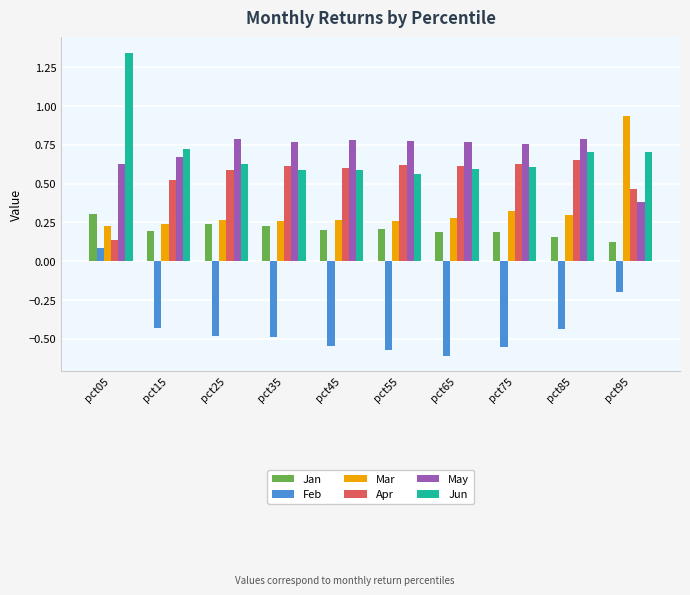

The value of Jun at pct95 is 1.0. True or false?

False